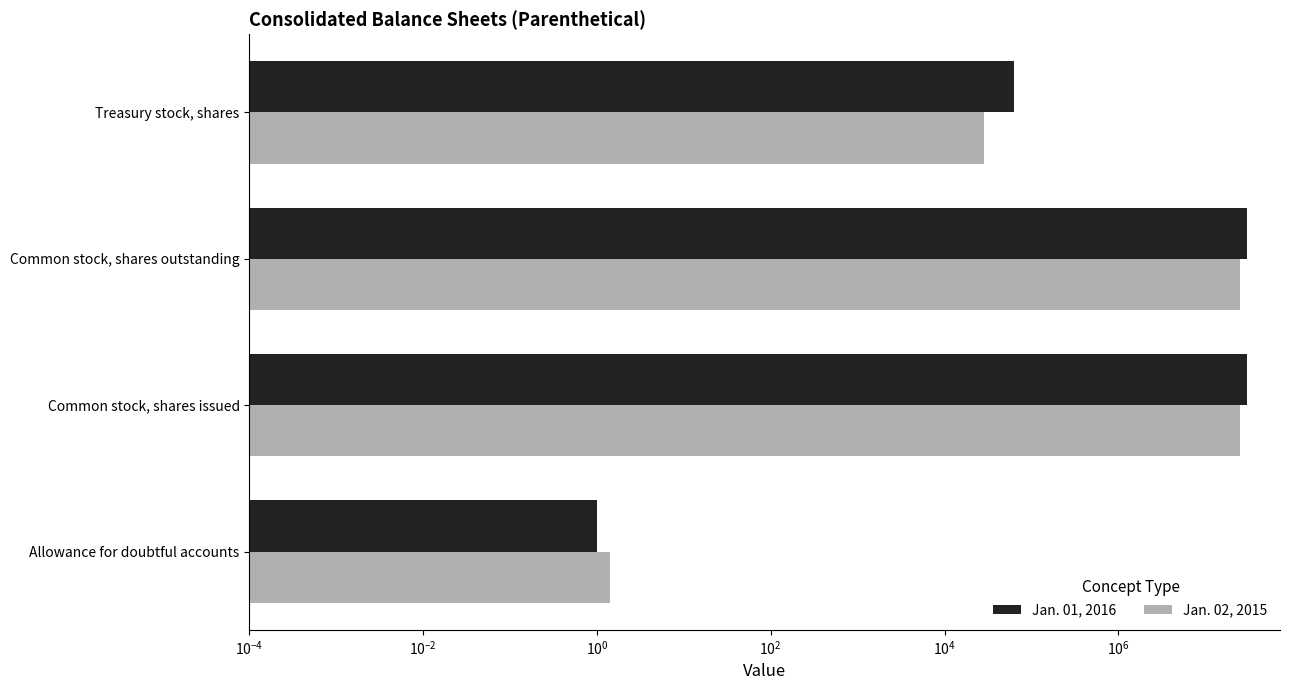

What are all the series names shown in the legend?

Jan. 01, 2016, Jan. 02, 2015